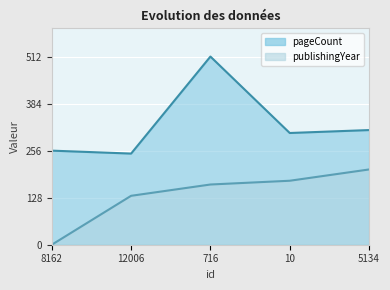

Count the number of data series in this chart.

2